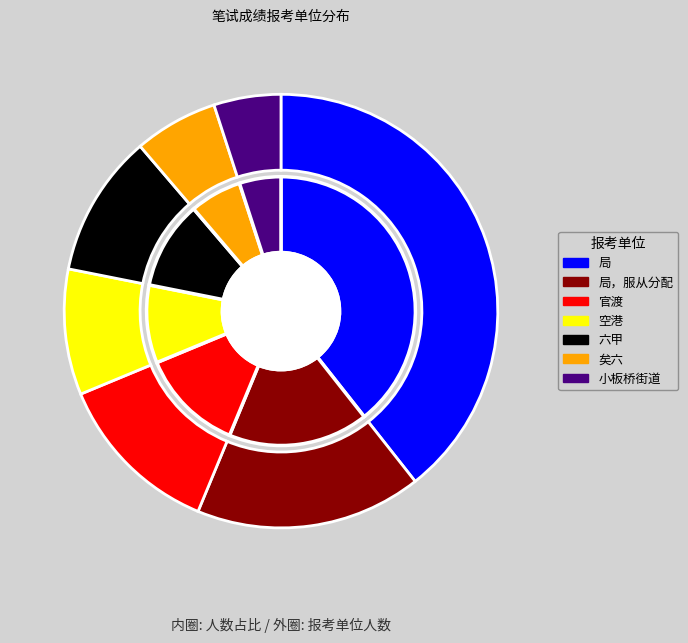

Rank the categories by value from lowest to highest.

小板桥街道, 矣六, 六甲, 空港, 官渡, 局，服从分配, 局